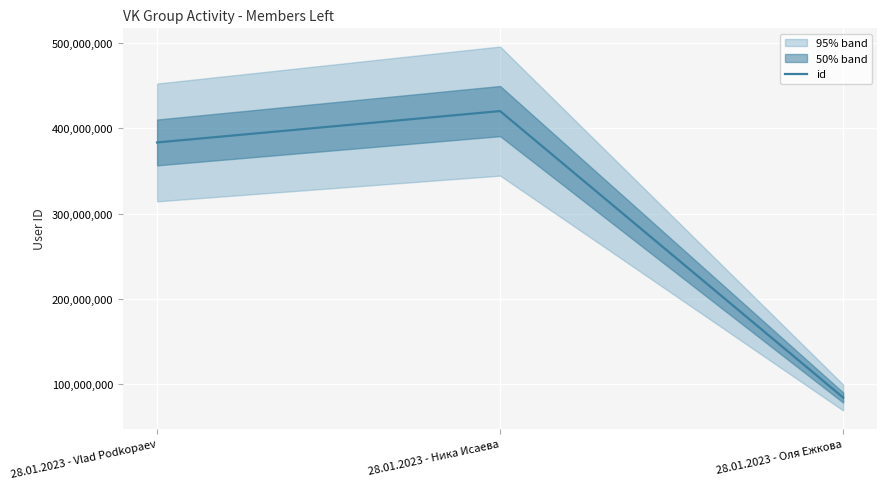

Rank the categories by value from lowest to highest.

28.01.2023 - Оля Ежкова, 28.01.2023 - Vlad Podkopaev, 28.01.2023 - Ника Исаева